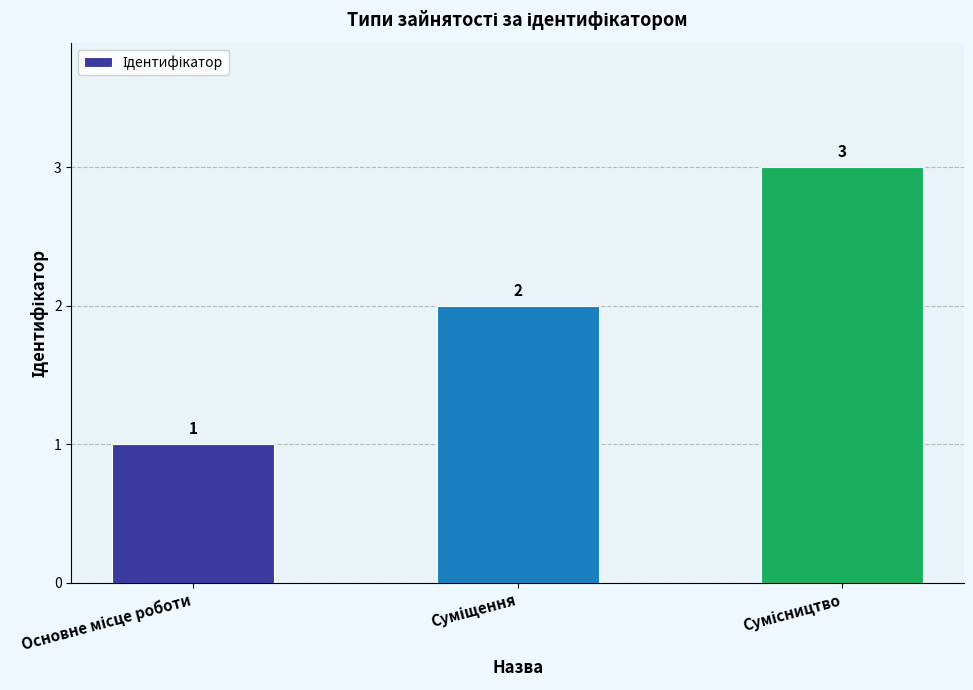

How many values are between 1 and 3?

3